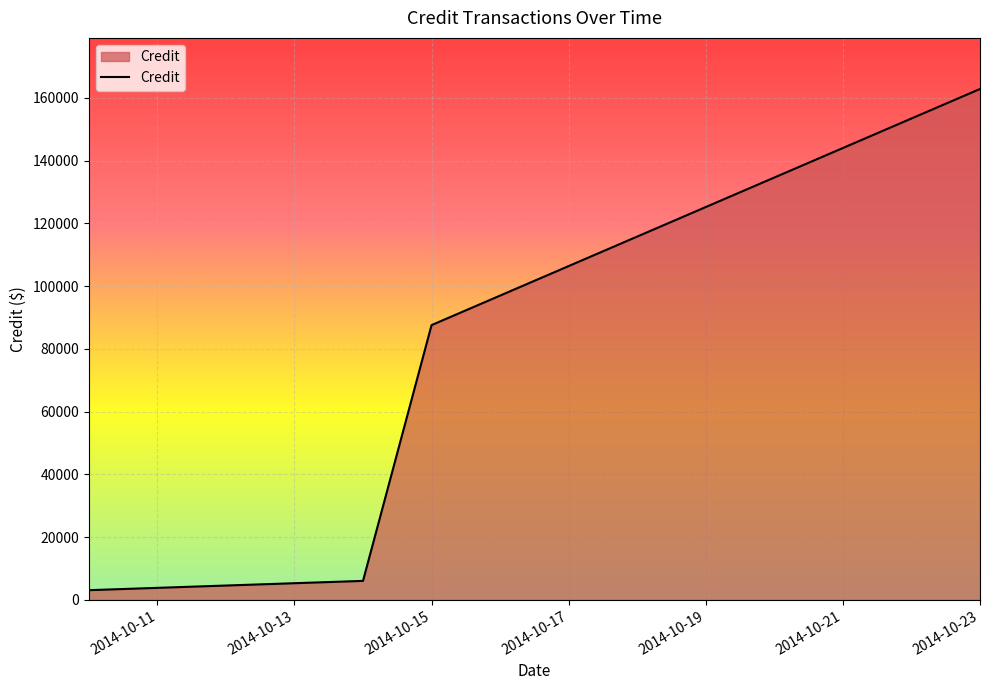

True or false: there are more than 2 points higher than both neighbors.

False